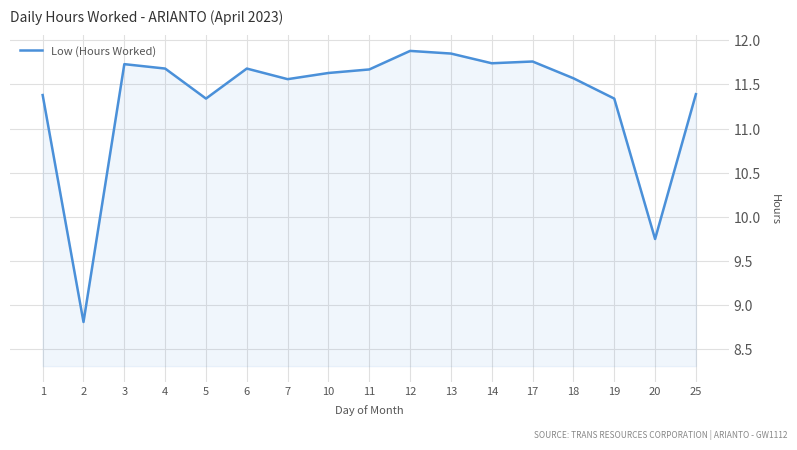

What is the ratio of the value at 20 to the value at 5?

0.9